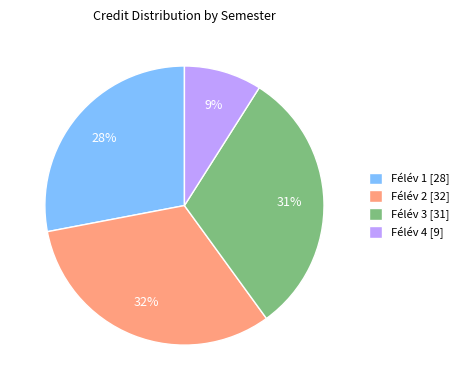

Do Félév 4 [9] and Félév 3 [31] together represent more than half of the pie?

No